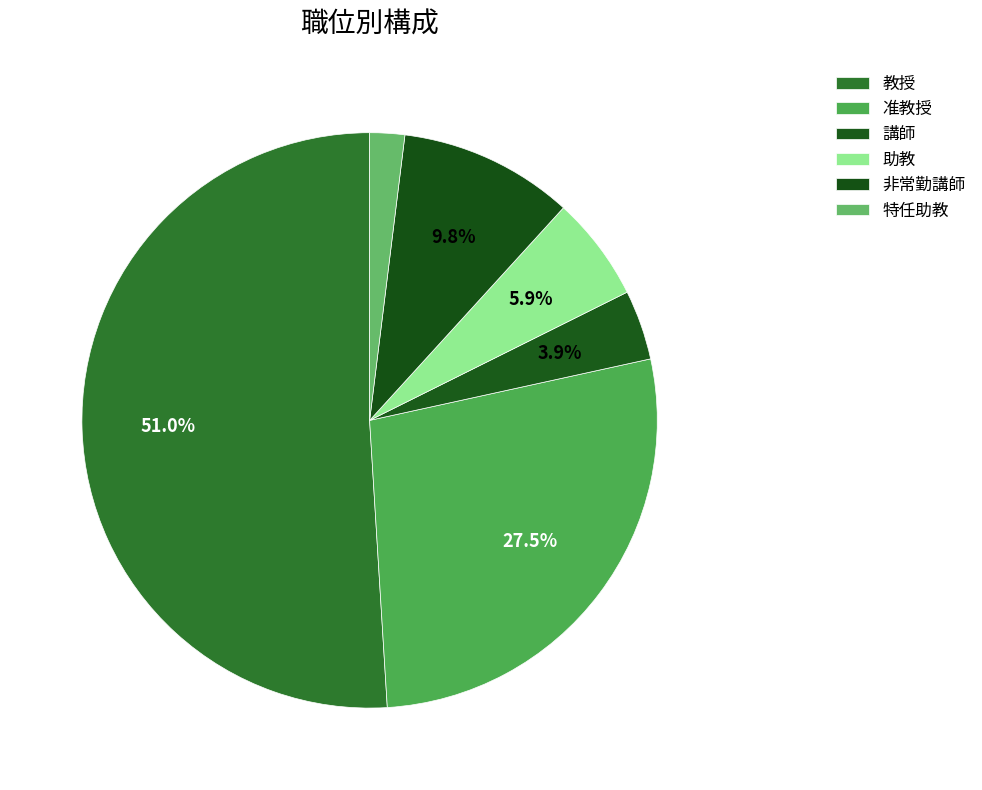

Count the number of slices in the pie.

6